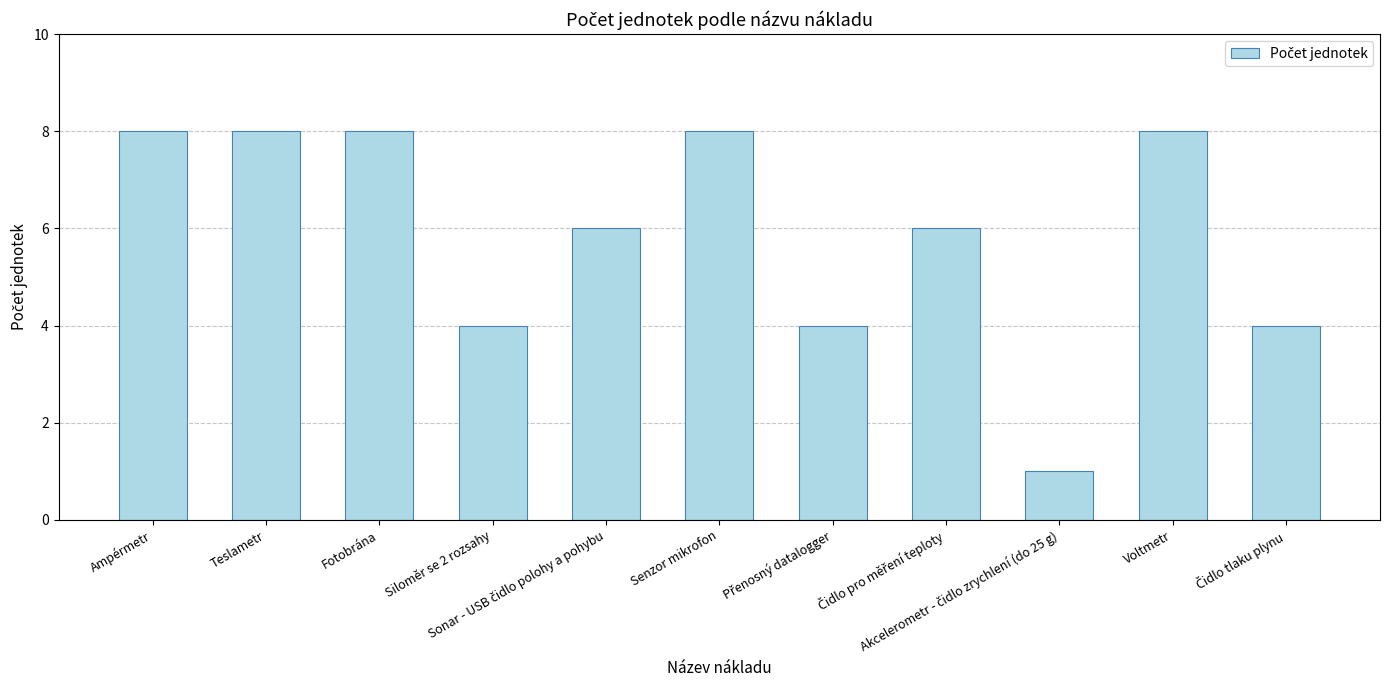

What is the sum of all values?

65